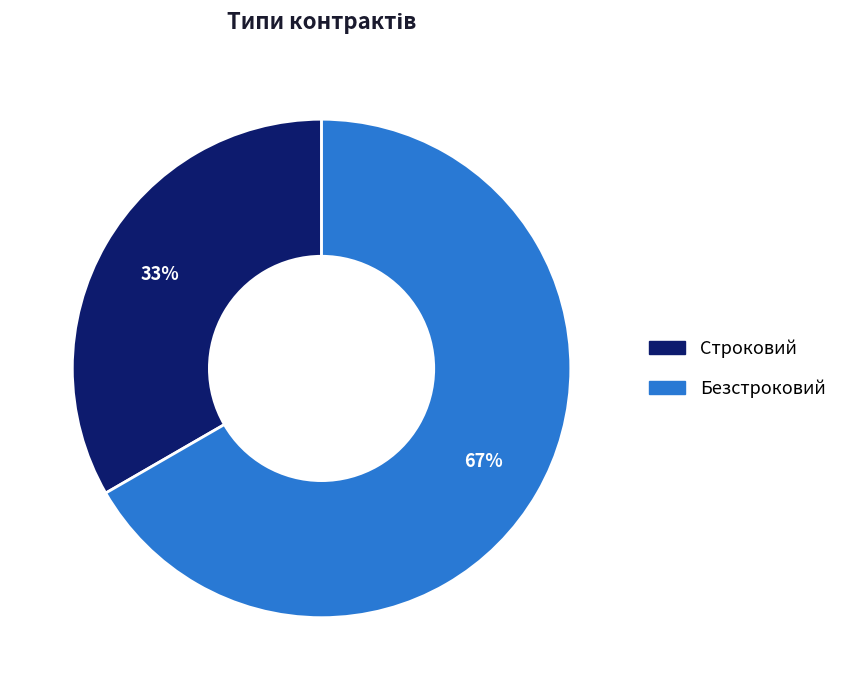

How many segments does this pie chart have?

2